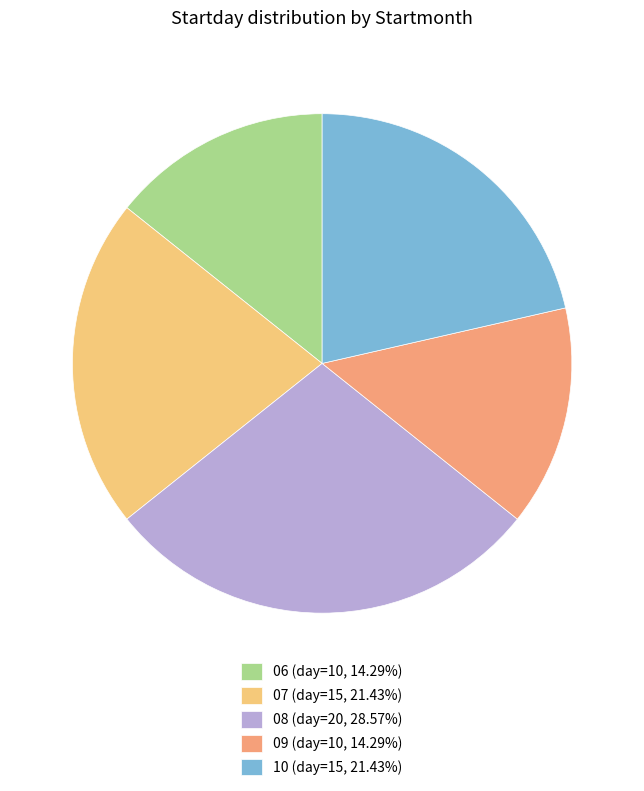

Does any single category account for the majority?

No